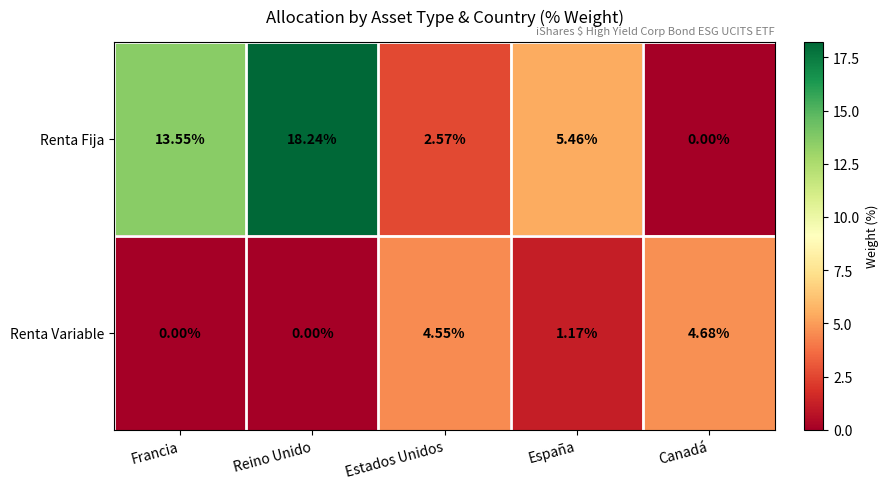

Where is Renta Fija nearest to the value 9?

España